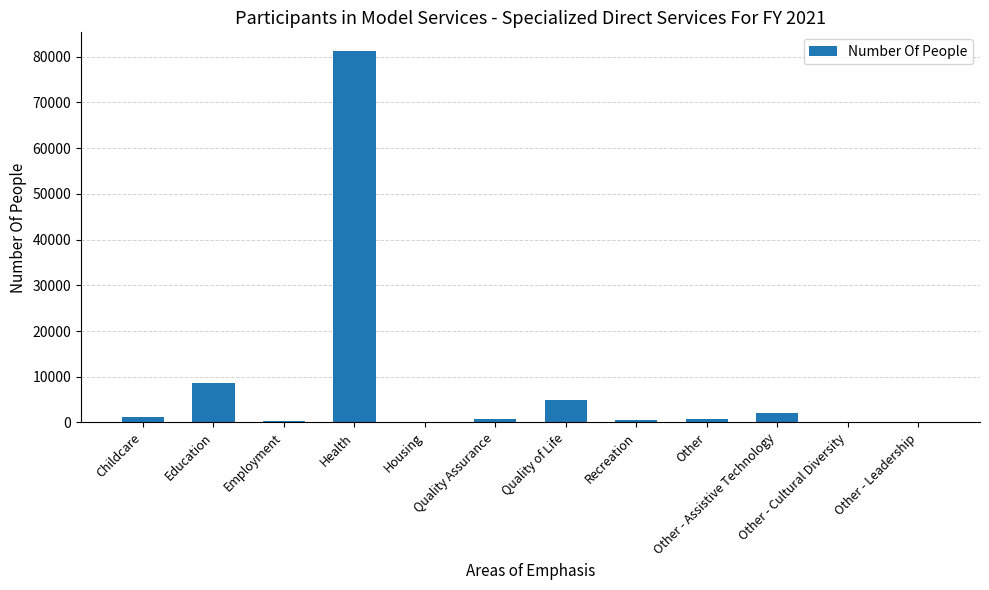

Count the number of data series in this chart.

1